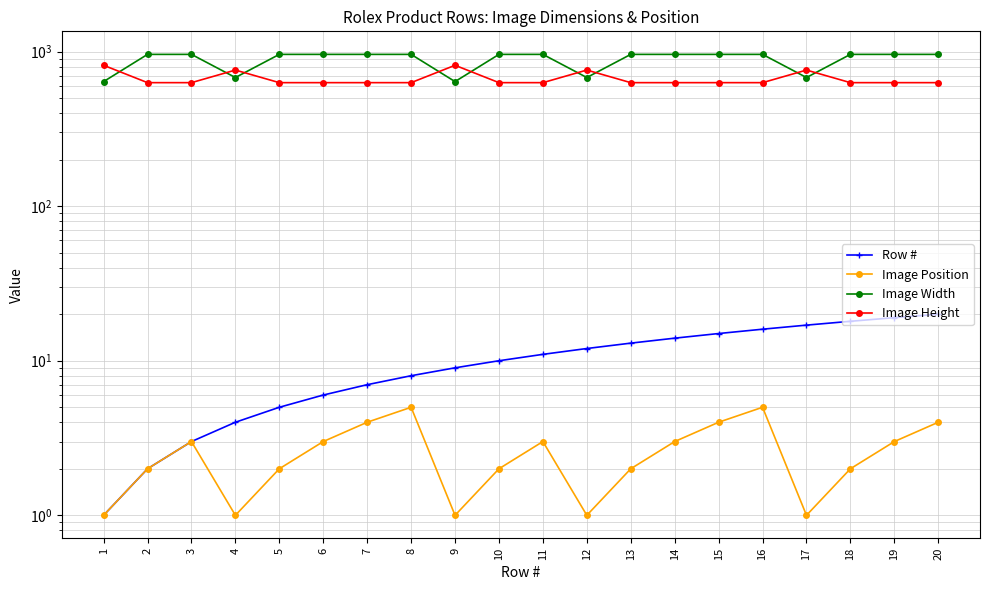

What is the value of the Image Width point at the 10th from the left?

960